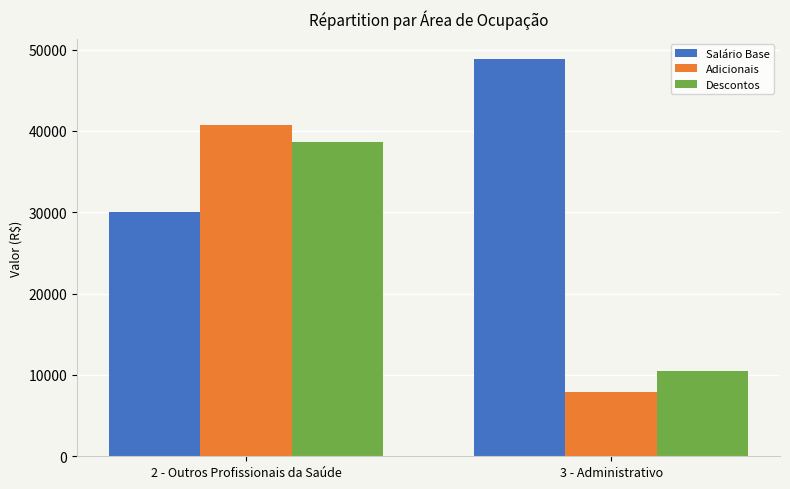

How many values in the Salário Base series exceed 48889?

1